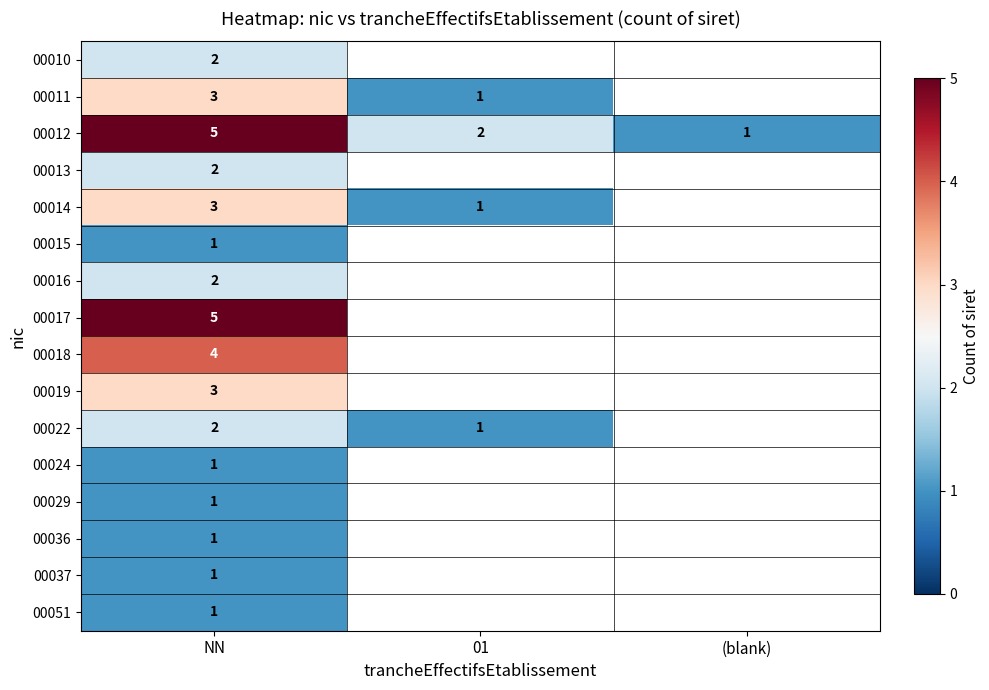

At which label does 00012 first exceed 2?

NN